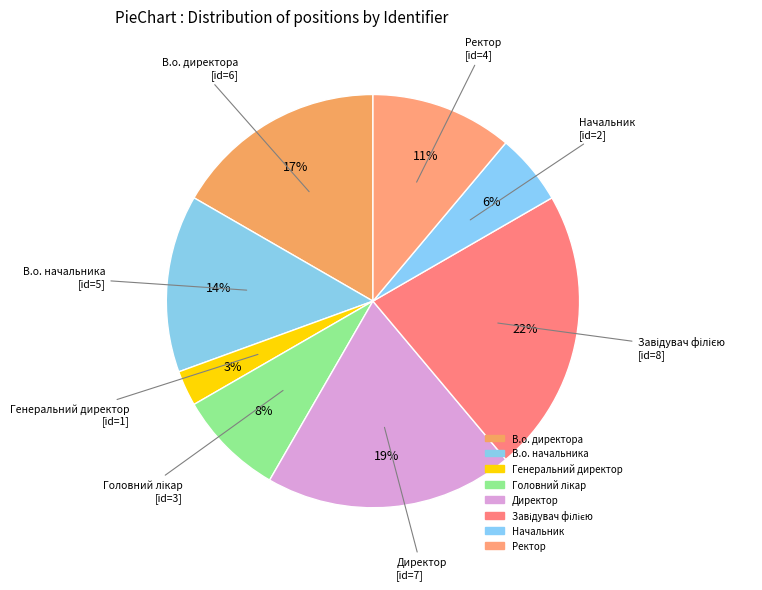

Does В.о. директора account for over 50% of the chart?

No